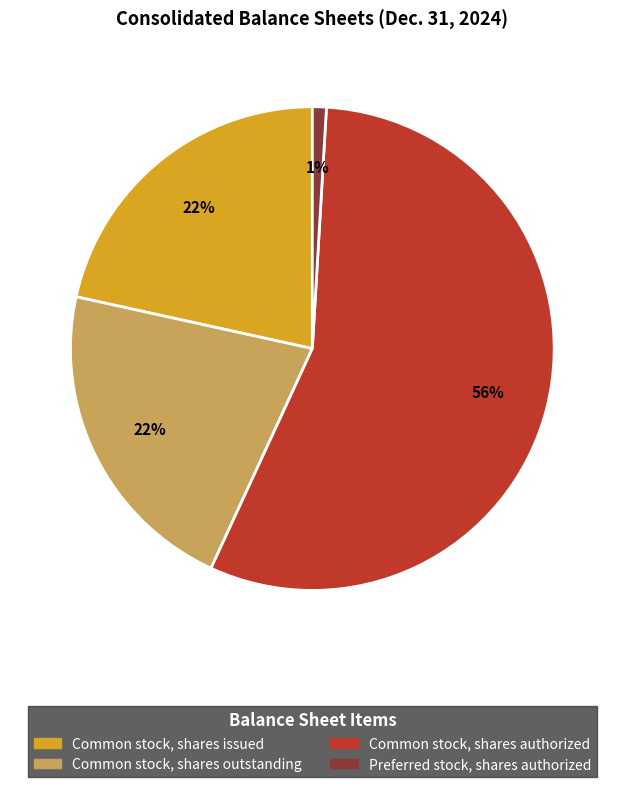

Approximately how many times larger is the value at Common stock, shares outstanding compared to Common stock, shares authorized?

0.4